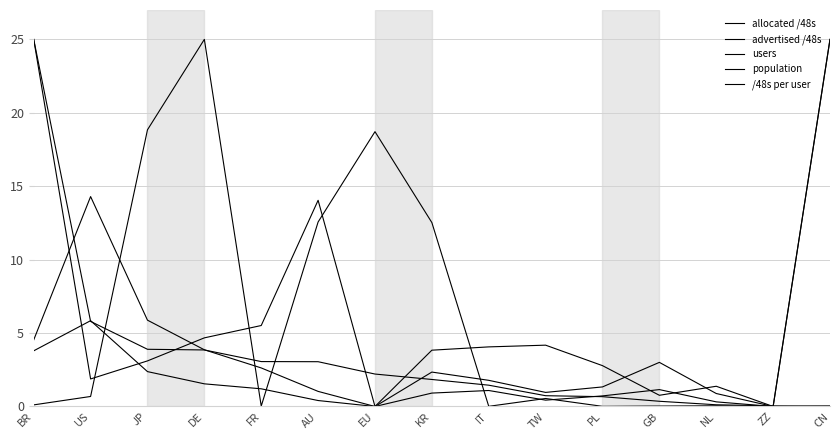

Is this an area chart (filled region under the line)?

No